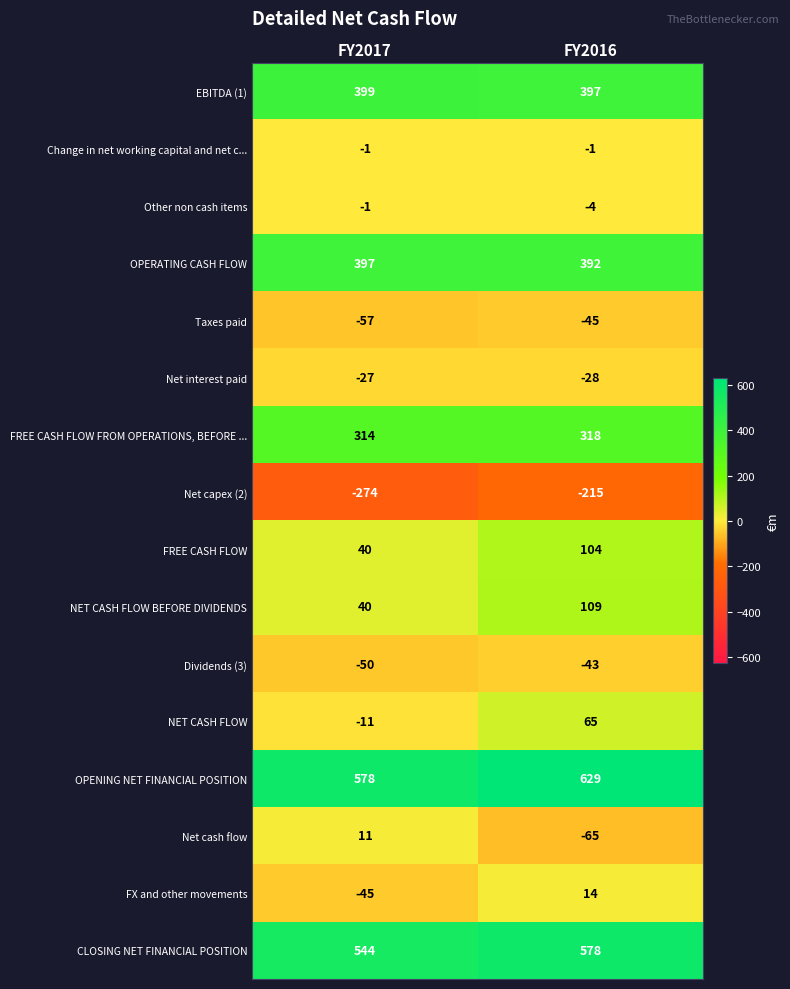

At which category is the sum across all series the highest?

FY2016